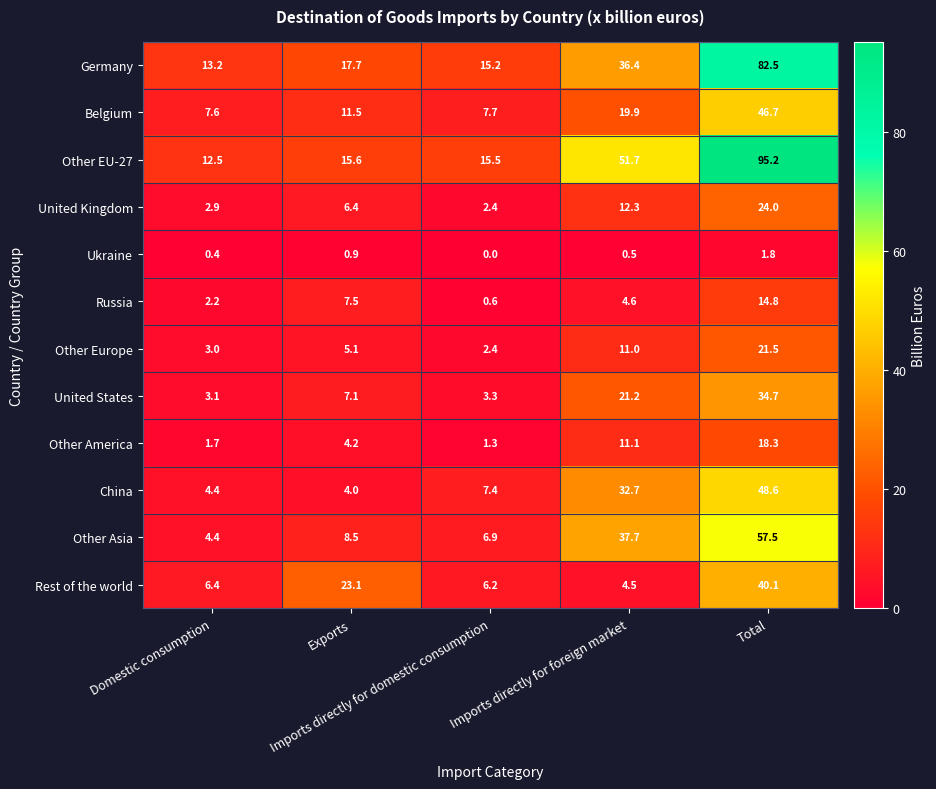

At how many categories does at least one series exceed 23?

3